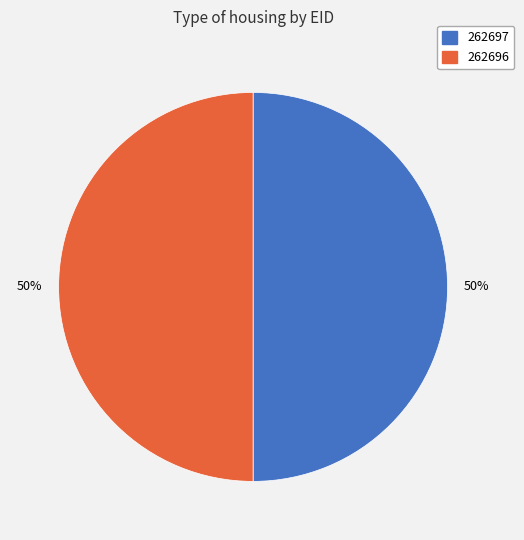

To the nearest percent, what is the average slice percentage?

50%